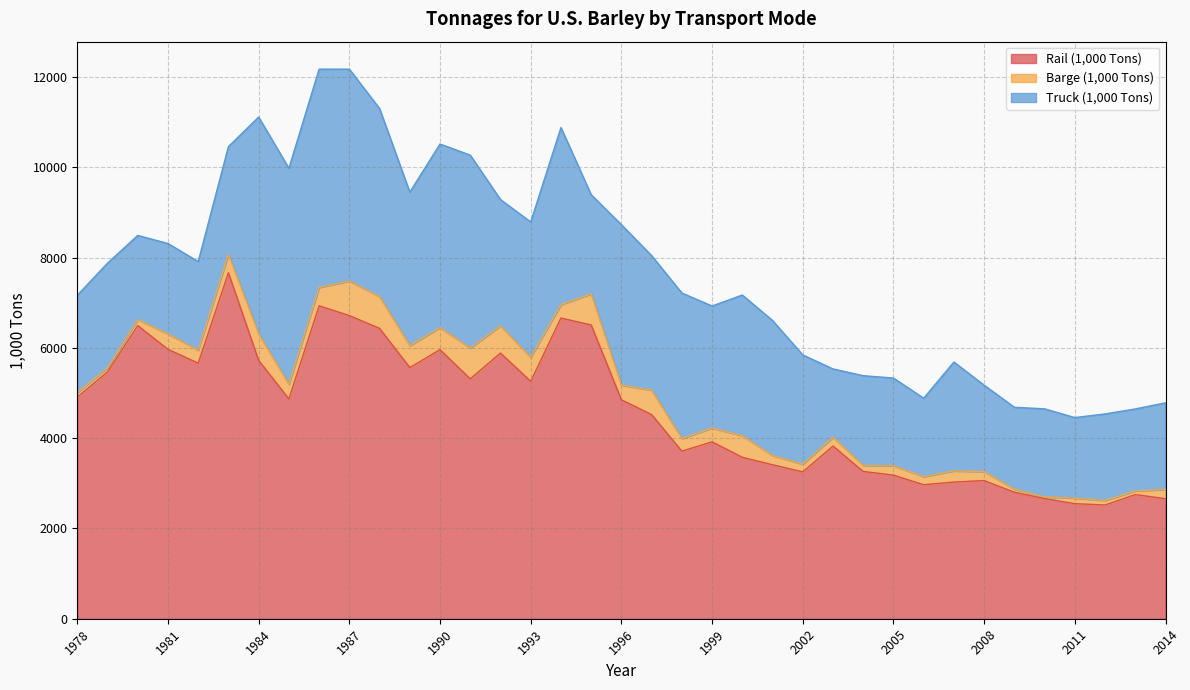

True or false: Barge (1,000 Tons) and Rail (1,000 Tons) cross at least once.

False